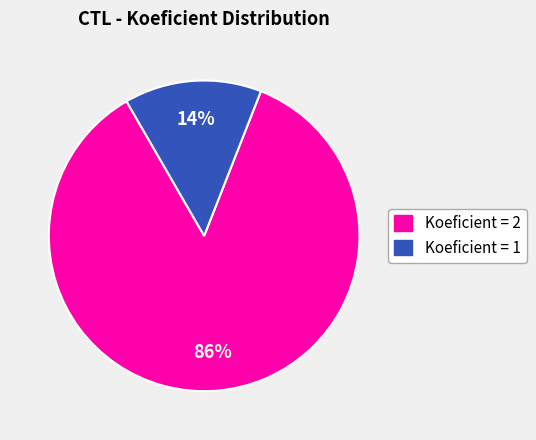

Is there a majority slice in this chart?

Yes